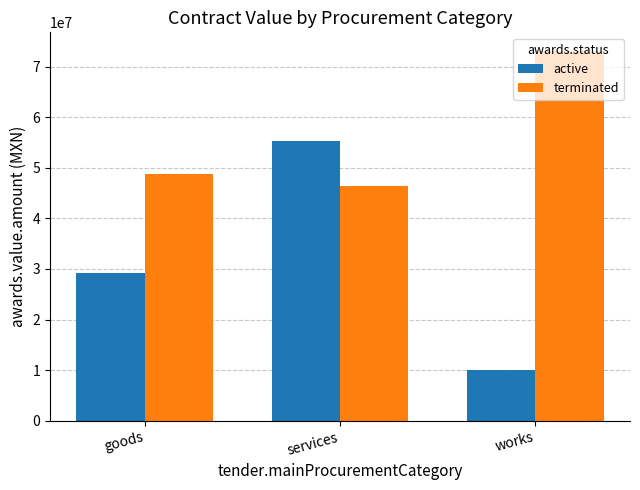

List the series in order of their peak value, lowest first.

active, terminated